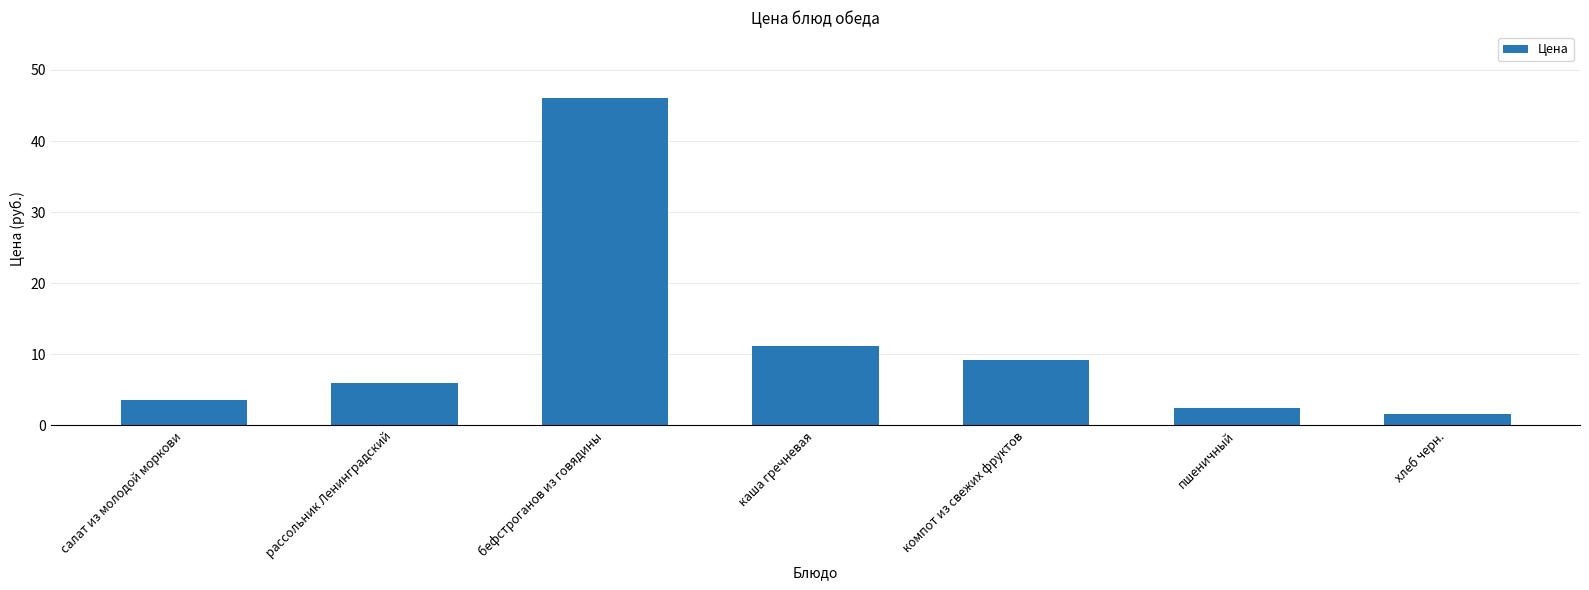

Does the chart contain any negative values?

No